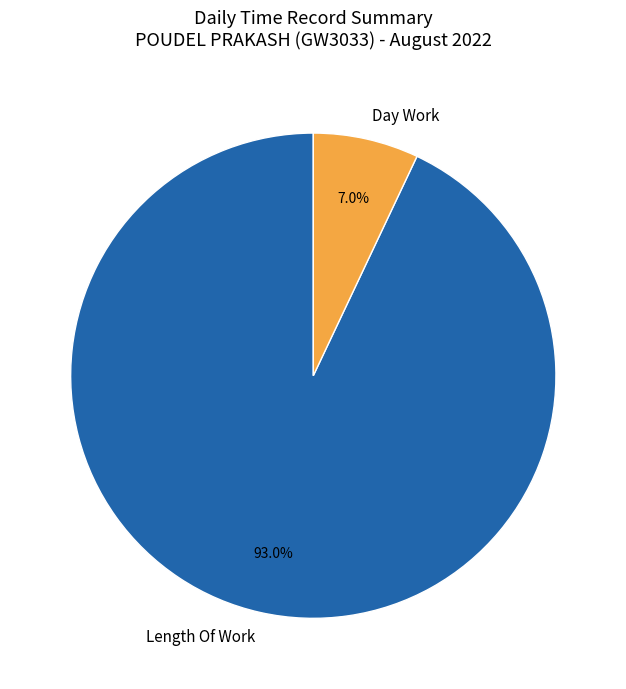

Does any single category account for the majority?

Yes